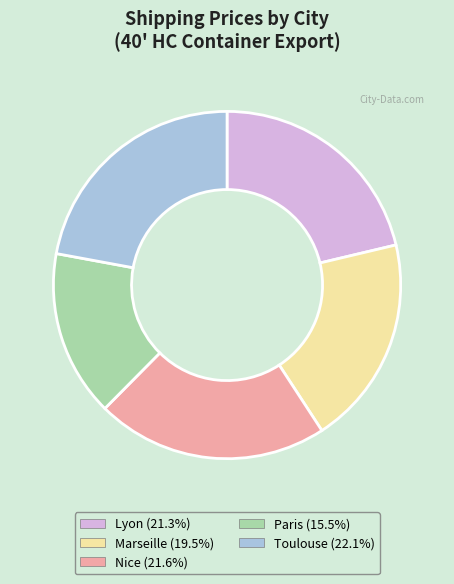

How many slices are in this pie chart?

5